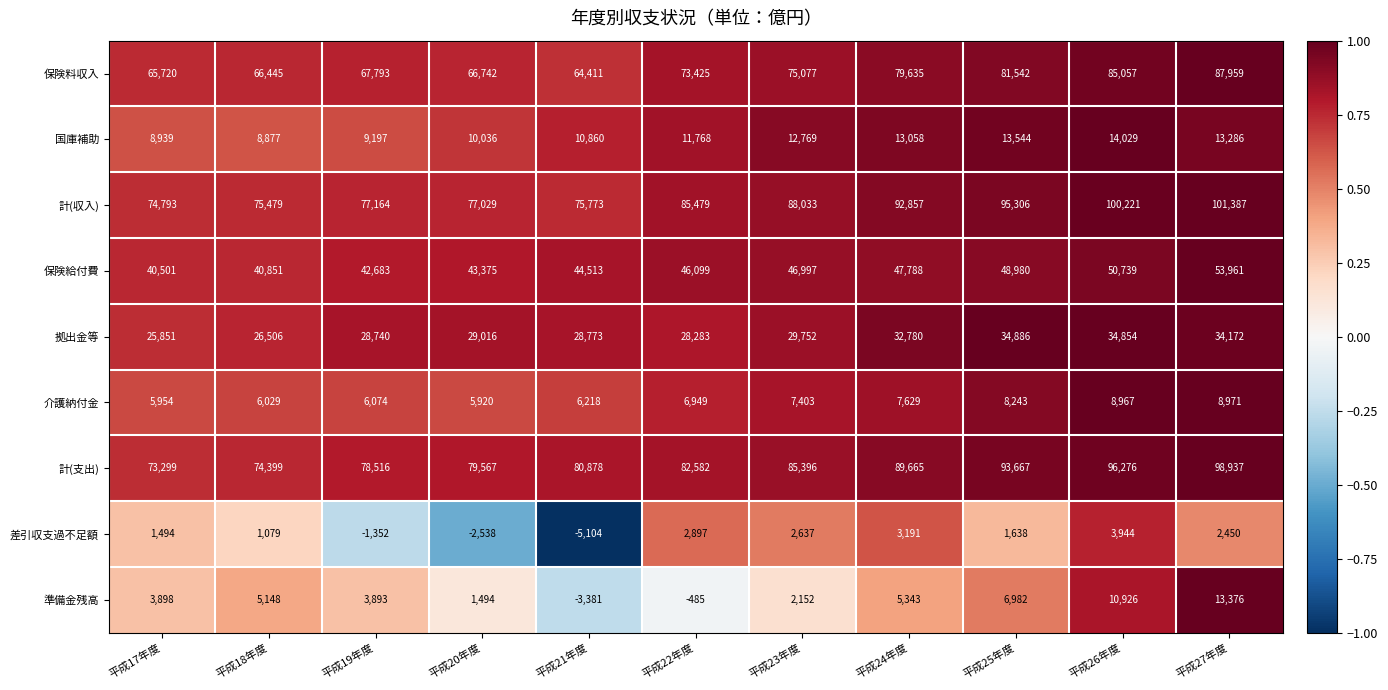

The value of 計(支出) at 平成19年度 is 23447. True or false?

False